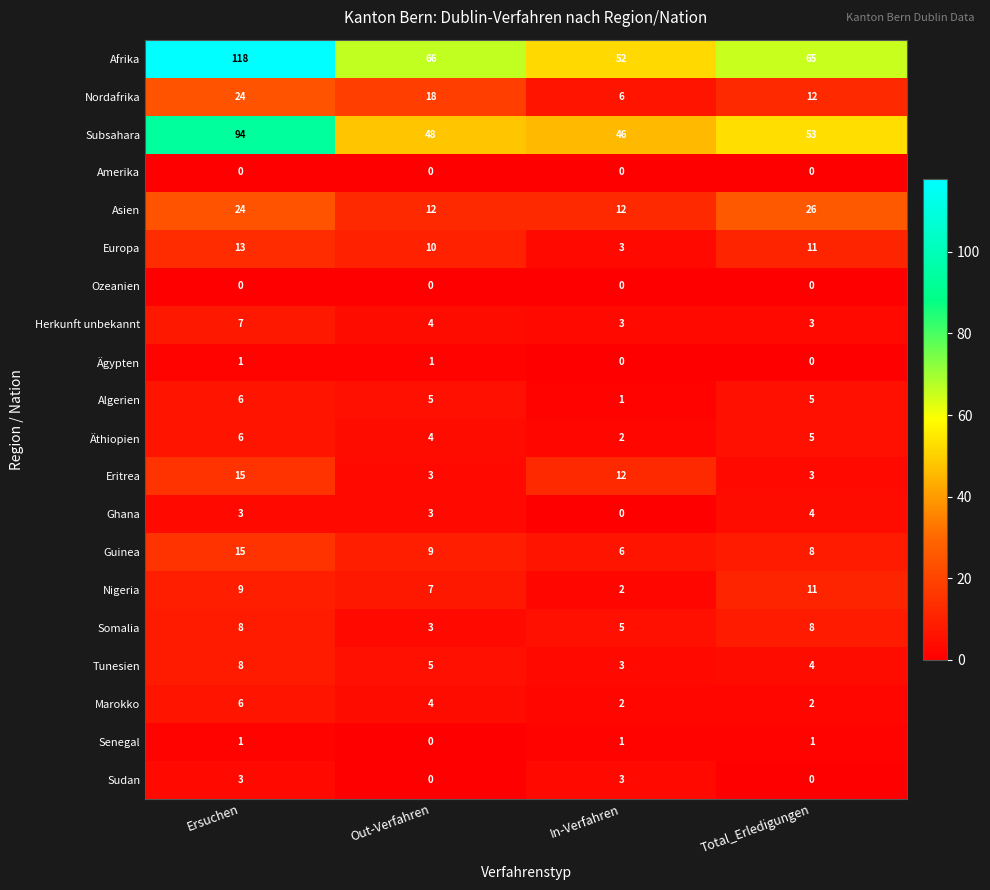

Is the value of Herkunft unbekannt at Total_Erledigungen greater than the value of Nigeria at In-Verfahren?

Yes